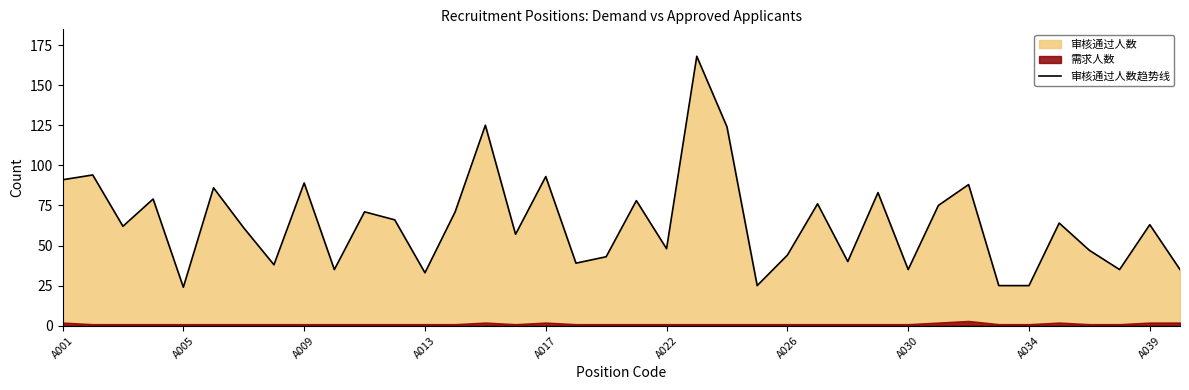

What is the difference between the maximum and second lowest values?

143